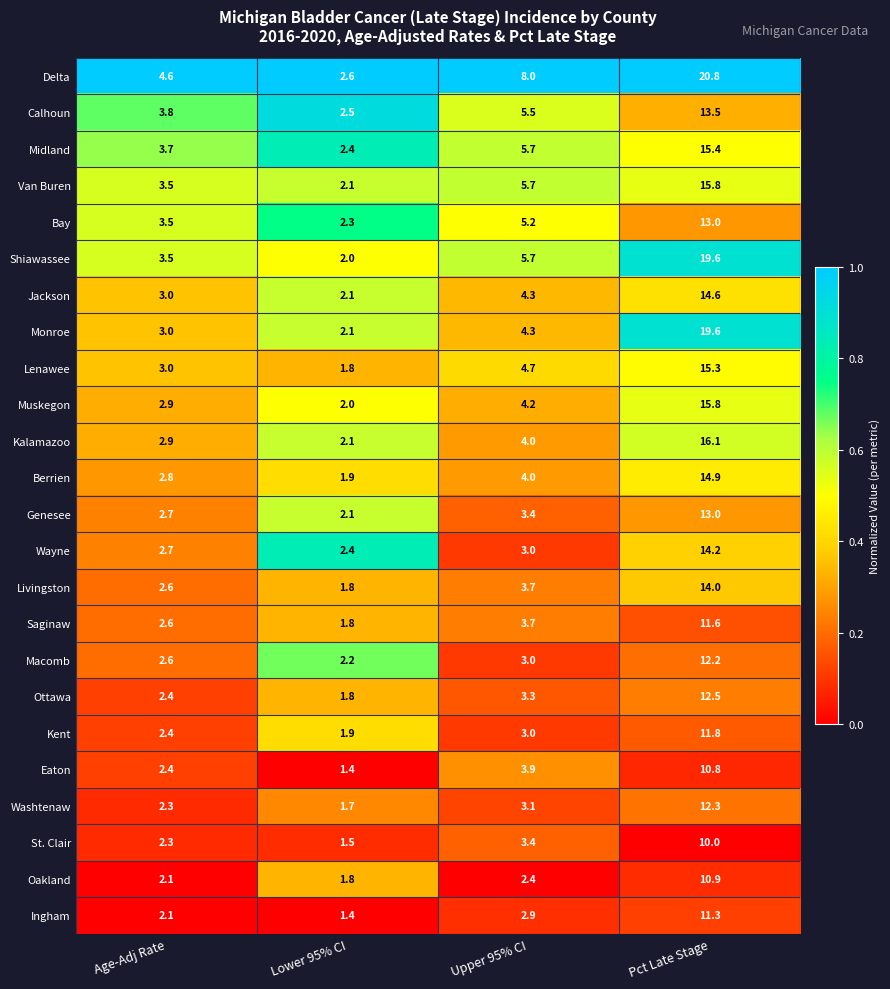

The Saginaw series shows 3.7 at Upper 95% CI. True or false?

True